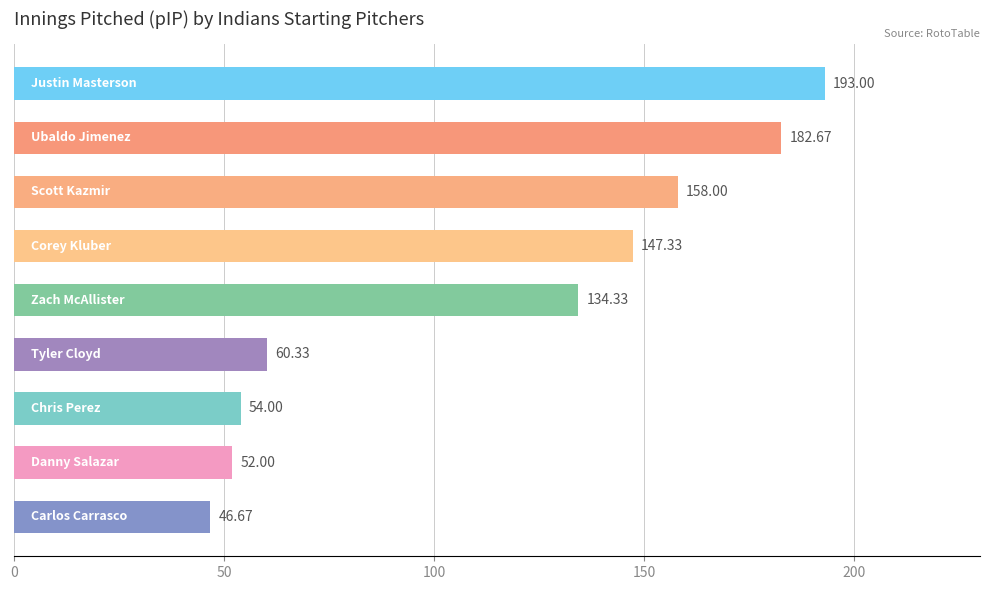

What is the difference between the maximum and minimum values?

146.3